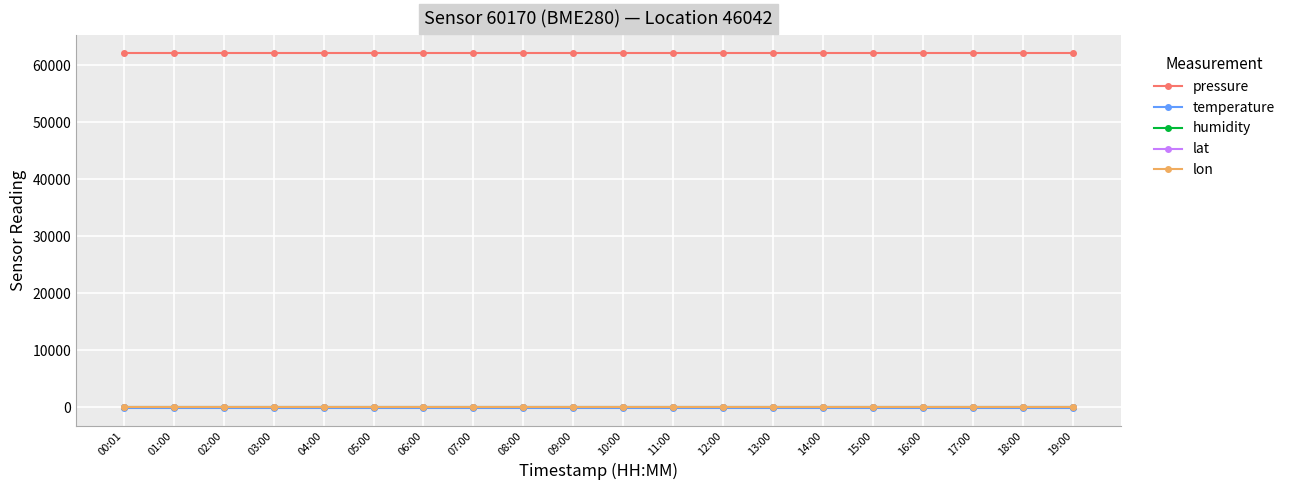

How many lines are shown in the chart?

5